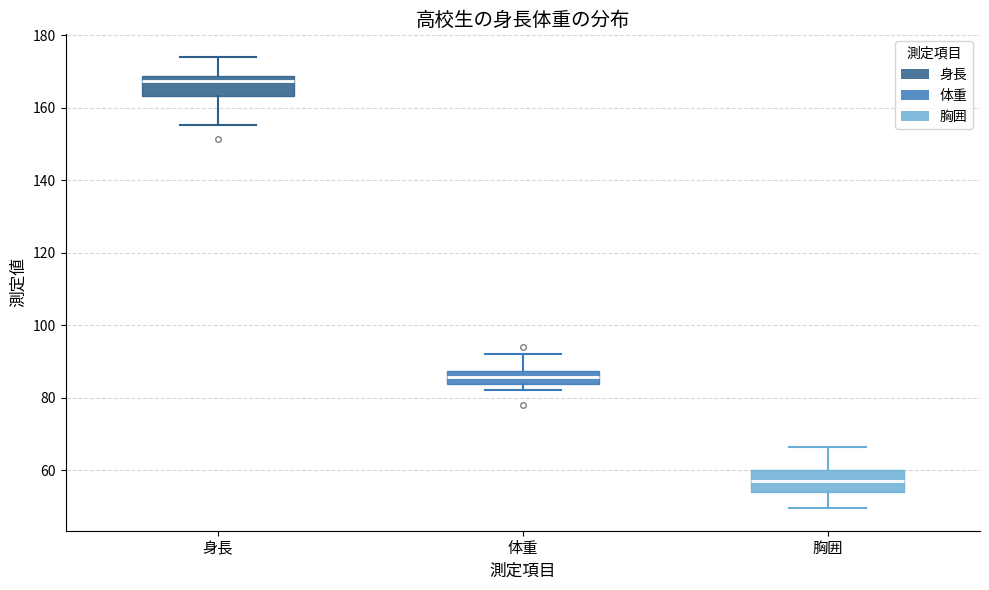

Where does the upper whisker of the box for 身長 end on the y-axis? The values are not printed on the chart, so give them approximately, as read against the axis.

174